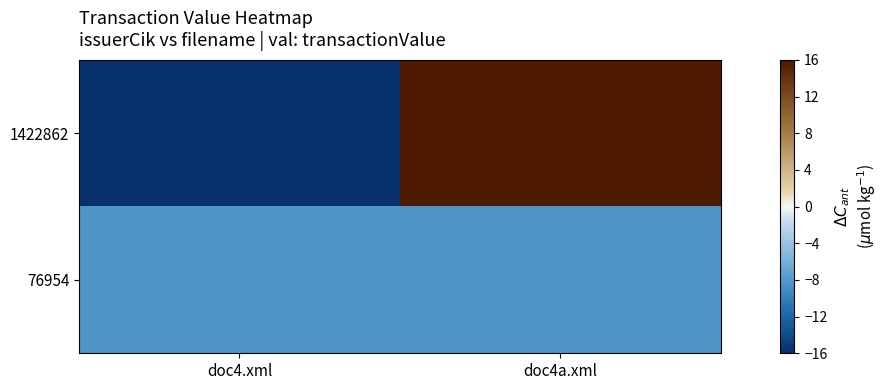

Which has a higher value, doc4.xml or doc4a.xml?

doc4a.xml